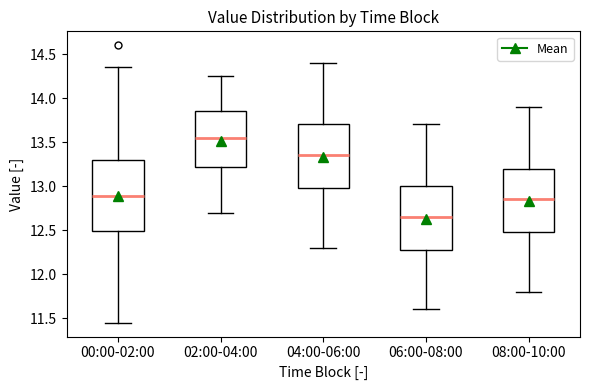

Reading left to right, read every box against the y-axis: the position of its median line, the range the box covers, and the ends of its whiskers. The values are not printed on the chart, so give them approximately, as read against the axis.

00:00-02:00: median 12.90, box 12.50 to 13.30, whiskers 11.45 to 14.35
02:00-04:00: median 13.55, box 13.20 to 13.85, whiskers 12.70 to 14.25
04:00-06:00: median 13.35, box 13.00 to 13.70, whiskers 12.30 to 14.40
06:00-08:00: median 12.65, box 12.30 to 13.00, whiskers 11.60 to 13.70
08:00-10:00: median 12.85, box 12.50 to 13.20, whiskers 11.80 to 13.90